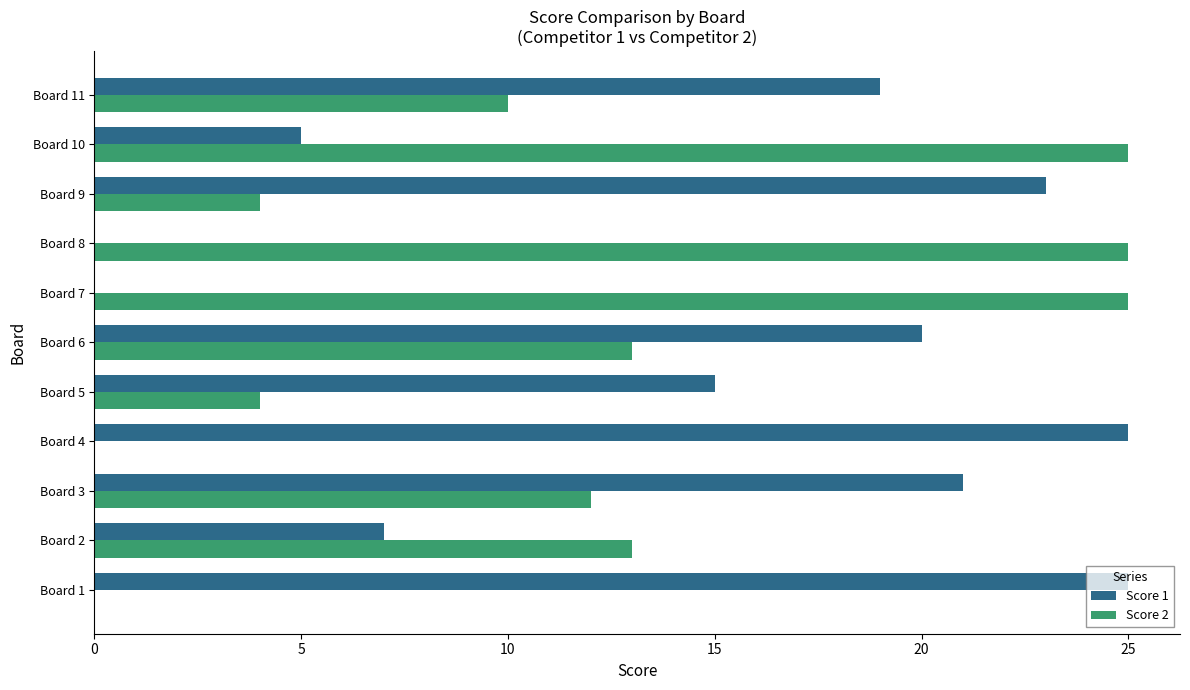

Is the value of Score 2 at Board 6 greater than the value of Score 1 at Board 5?

No